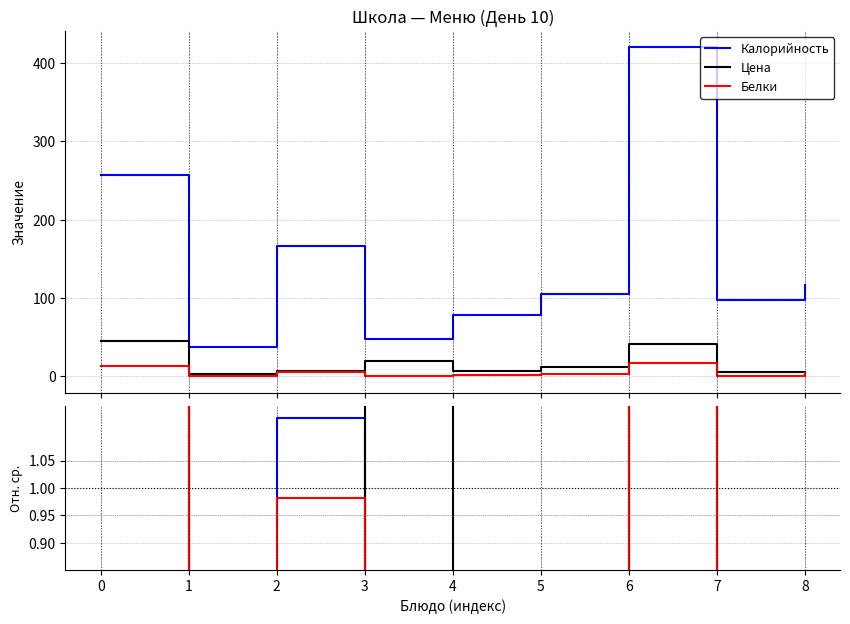

The Цена series shows 0.6 at 7. True or false?

False